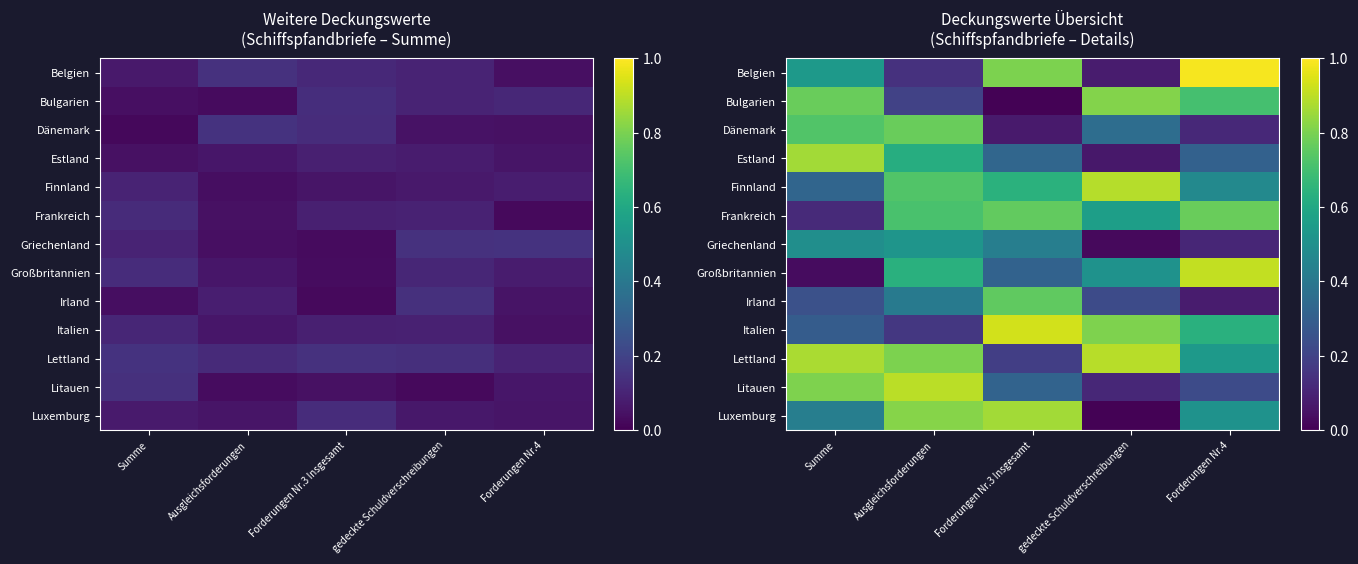

At which category does the chart reach its peak across all series?

Forderungen Nr.4